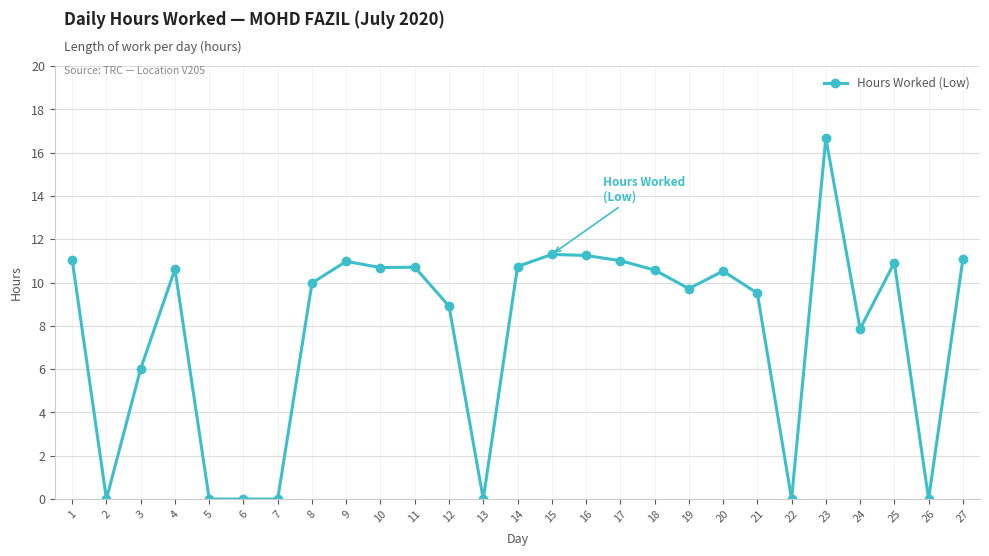

What is the ratio of the value at 14 to the value at 25?

1.0